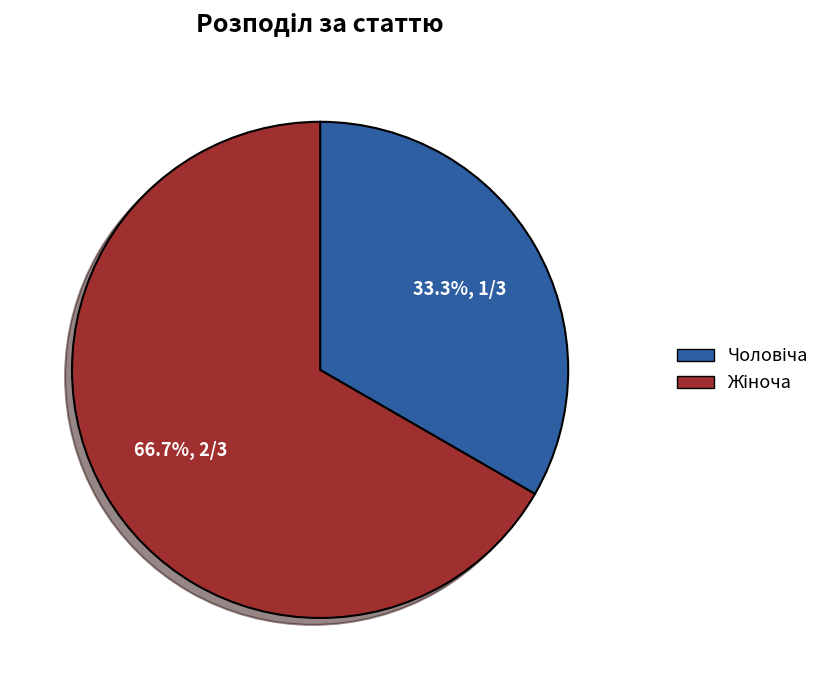

Is there any slice that represents more than half of the pie?

Yes